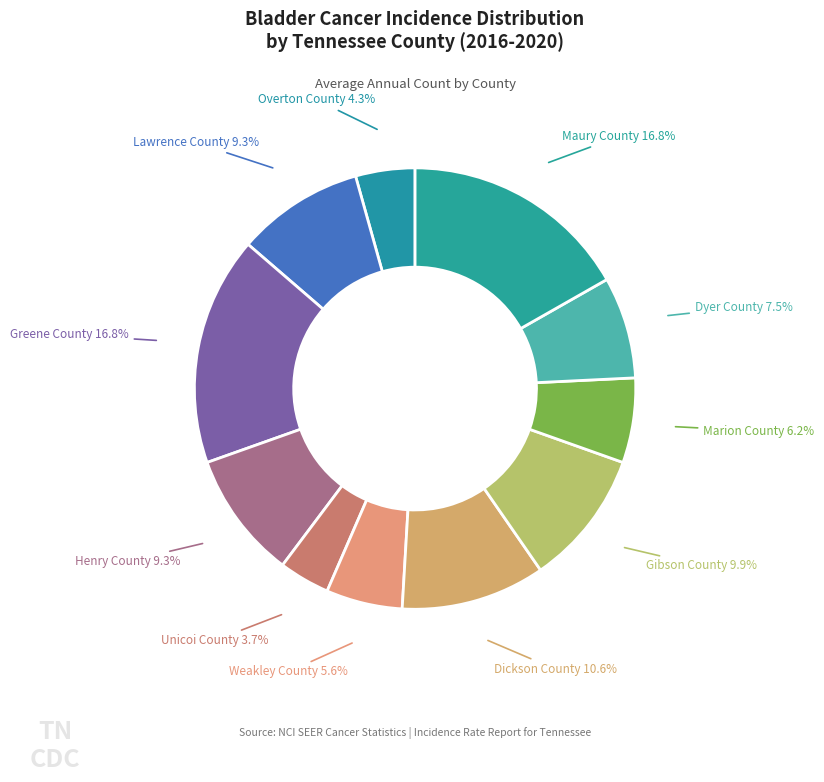

Which has a higher value, Henry County or Weakley County?

Henry County